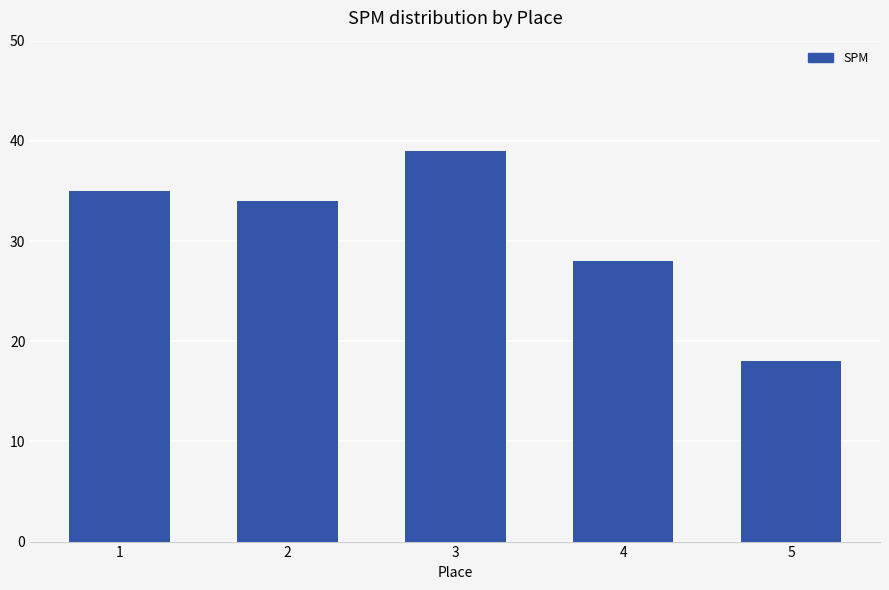

Which label corresponds to the smallest value in the chart?

5